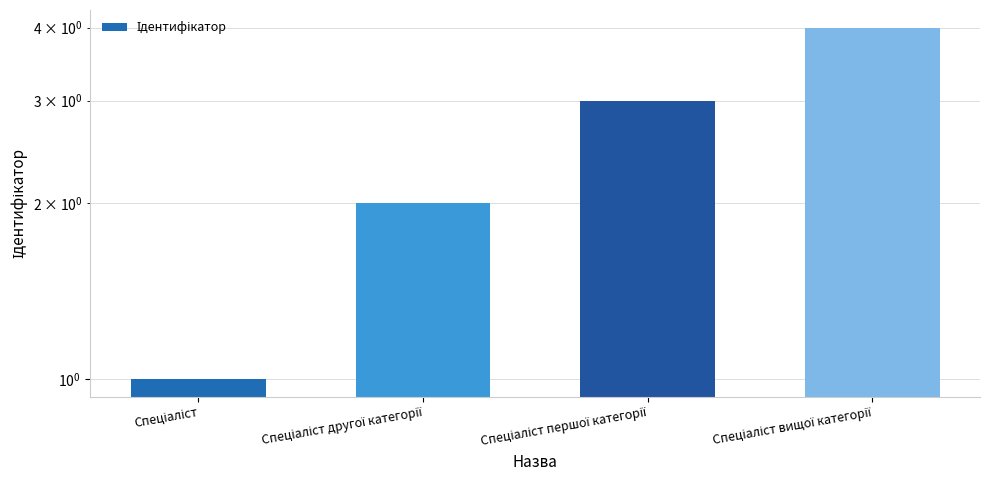

The value at Спеціаліст вищої категорії is 4. True or false?

True